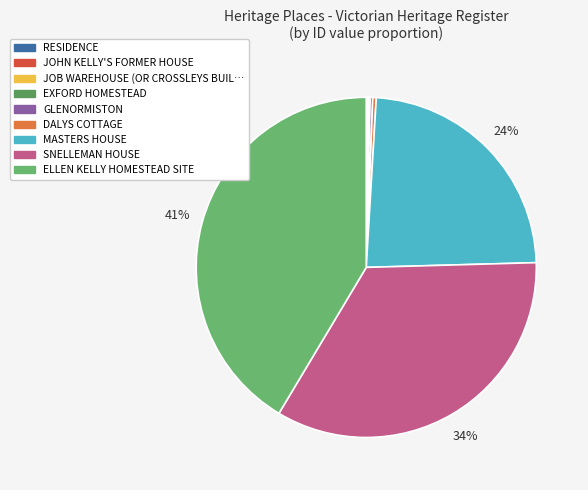

To the nearest percent, what is the difference between the largest and smallest slice percentages?

41%